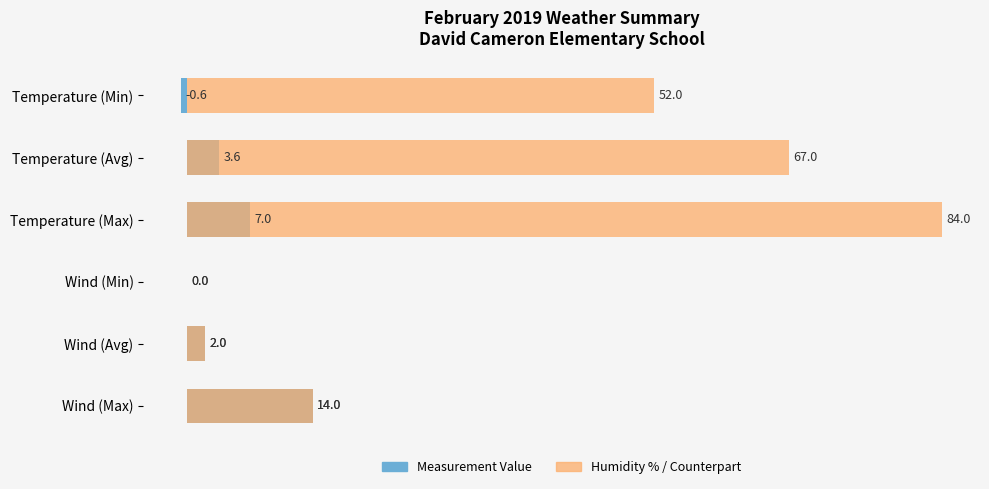

Does the chart contain stacked bars?

No